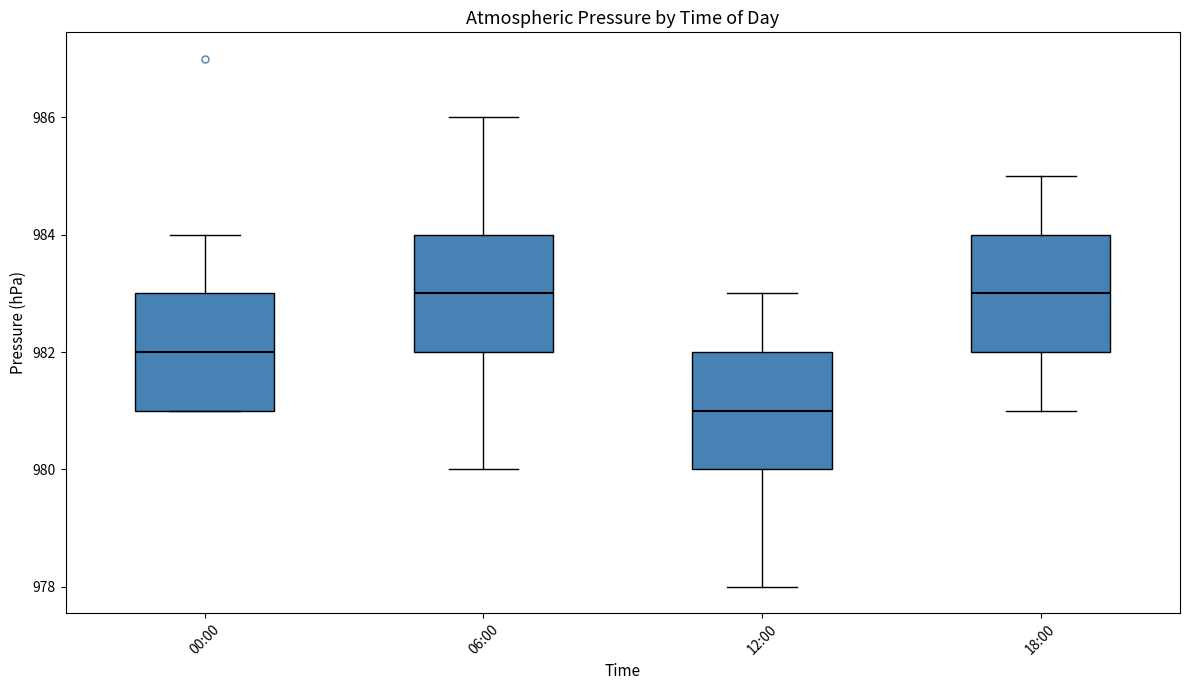

Where is the lower edge of the box for 12:00 on the y-axis? The values are not printed on the chart, so give them approximately, as read against the axis.

980